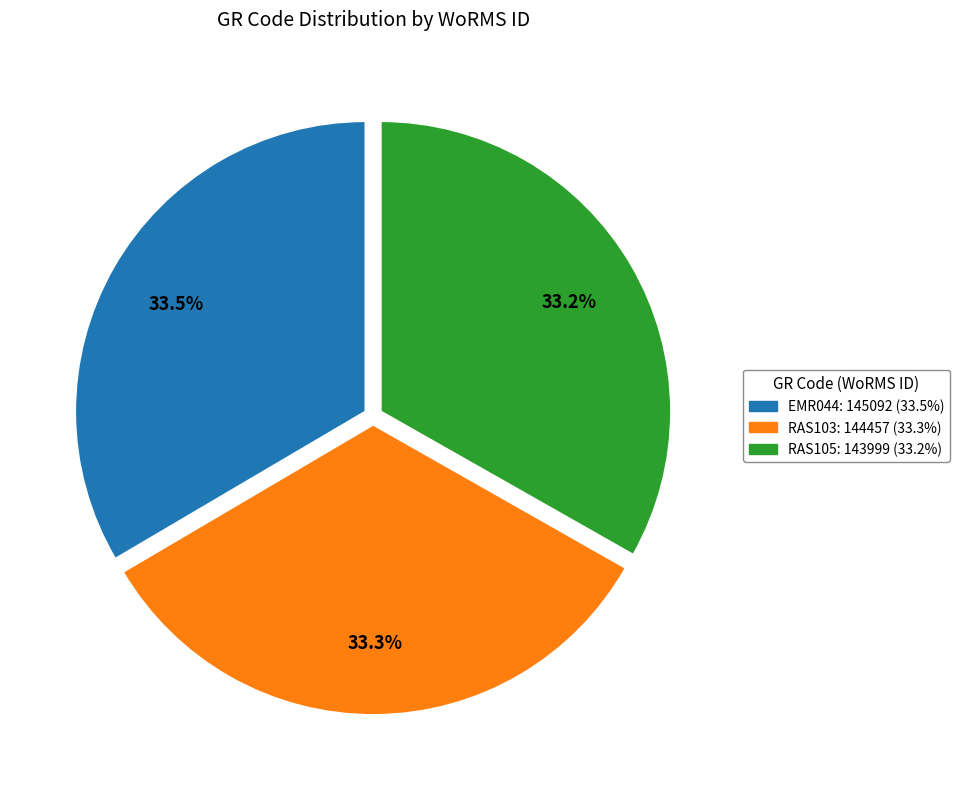

To the nearest percent, what is the combined percentage of RAS105 and EMR044?

67%